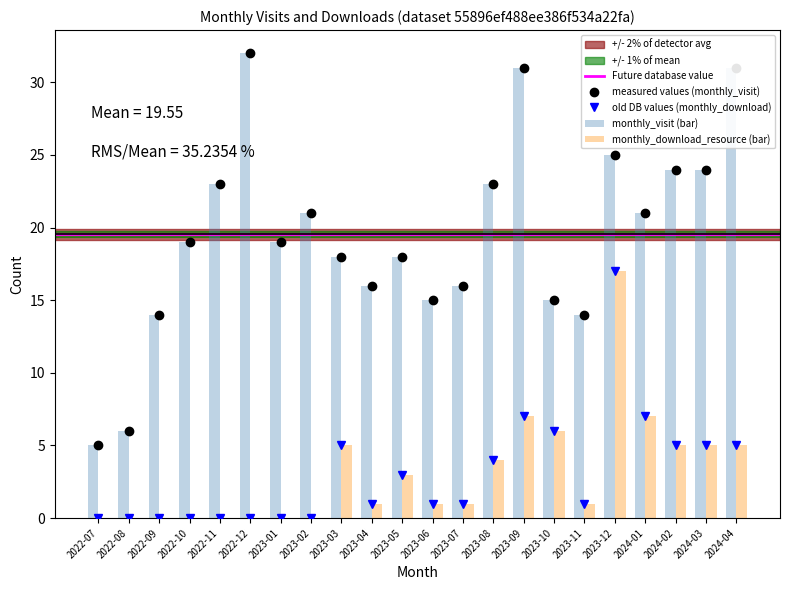

What is the difference between the highest and lowest values at 2023-04?

15